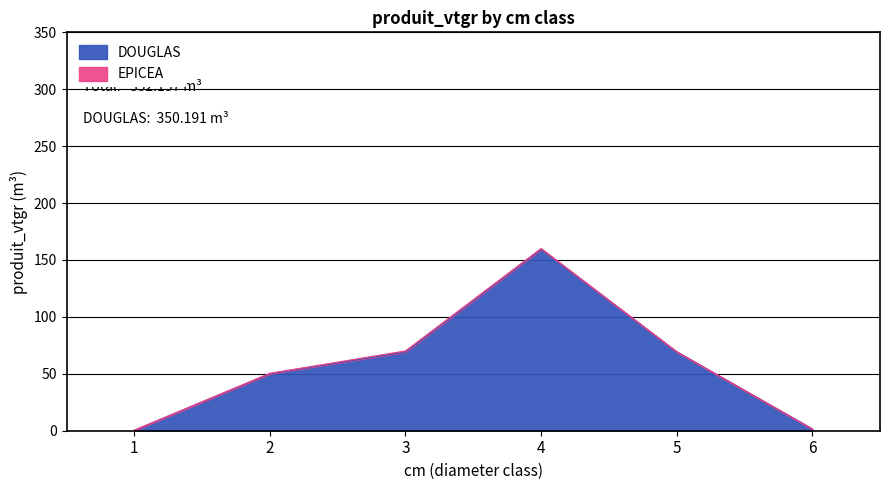

Reading left to right, what are all the values shown in this chart?

1=0.5	2=50.1	3=69.1	4=159.5	5=69.4	6=1.6